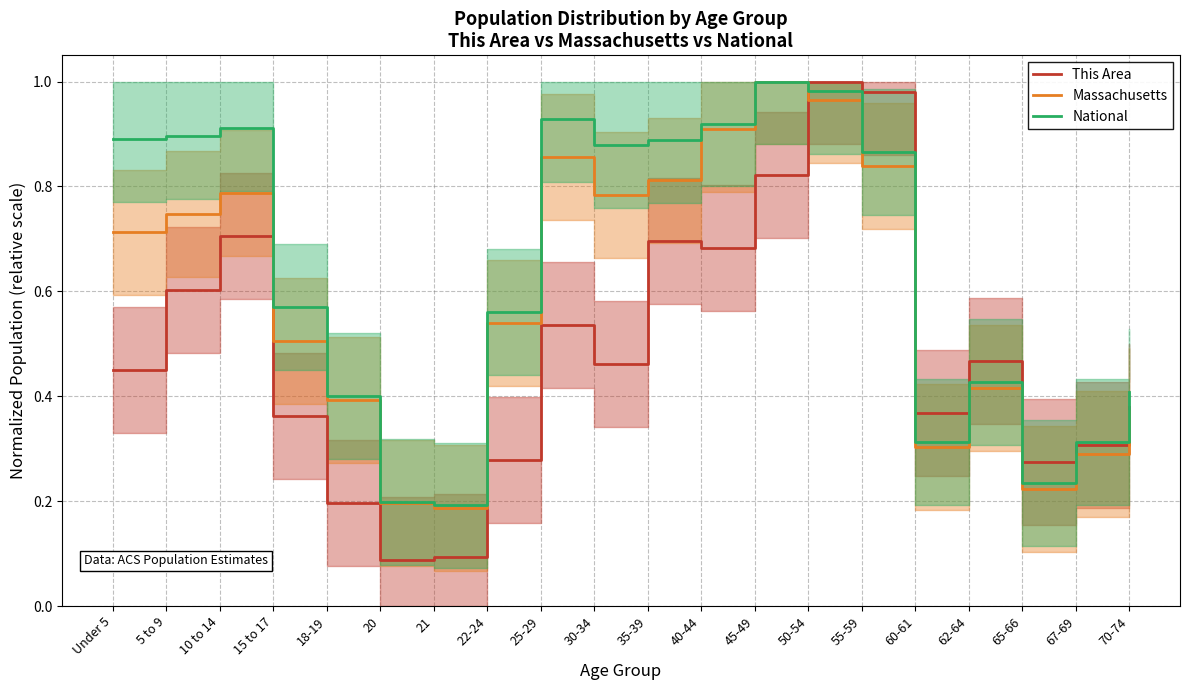

Is it true that National equals 1.4 at 5 to 9?

False